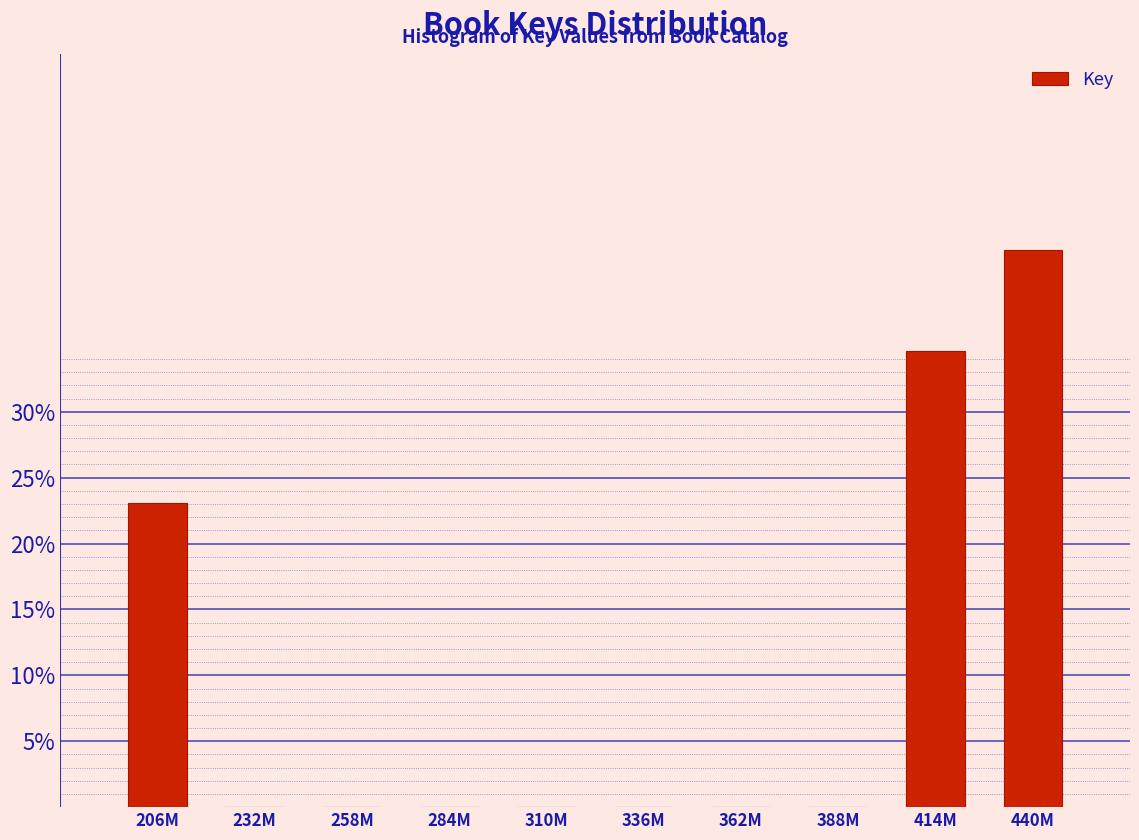

Reading right to left, what are all the values shown in this chart?

440M=42.3	414M=34.6	388M=0.0	362M=0.0	336M=0.0	310M=0.0	284M=0.0	258M=0.0	232M=0.0	206M=23.1